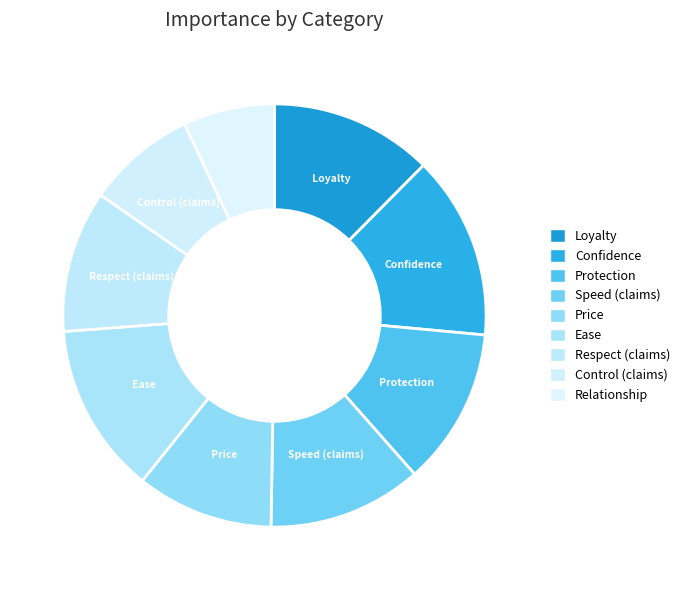

Rank the categories by value from highest to lowest.

Confidence, Ease, Loyalty, Protection, Speed (claims), Respect (claims), Price, Control (claims), Relationship